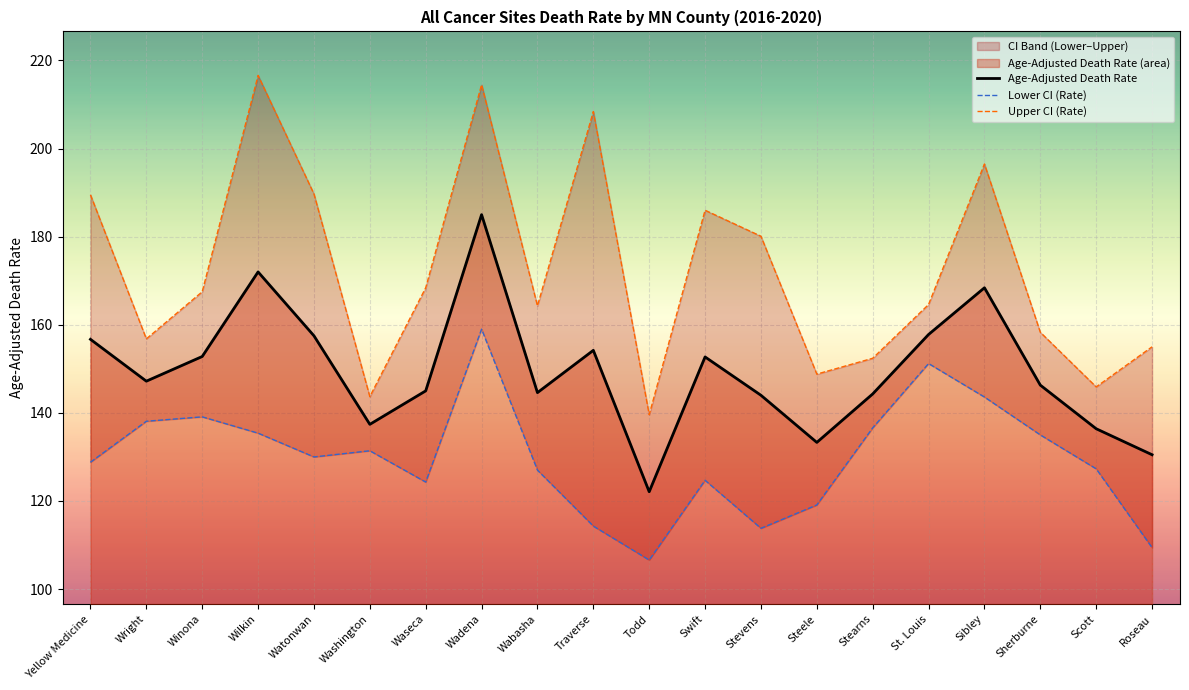

What is the difference between the second highest and second lowest values in the Upper CI (Rate) series?

70.8